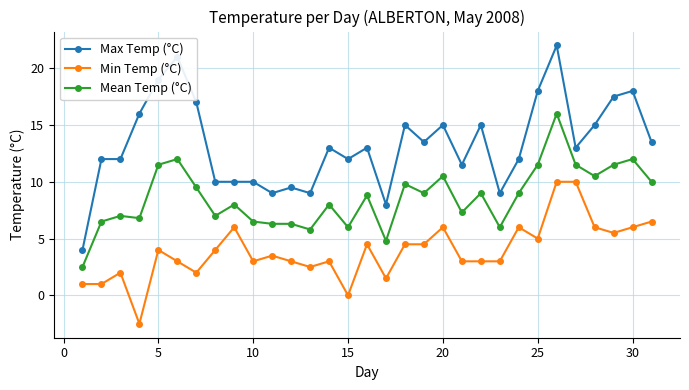

Which series has the largest total across all categories?

Max Temp (°C)